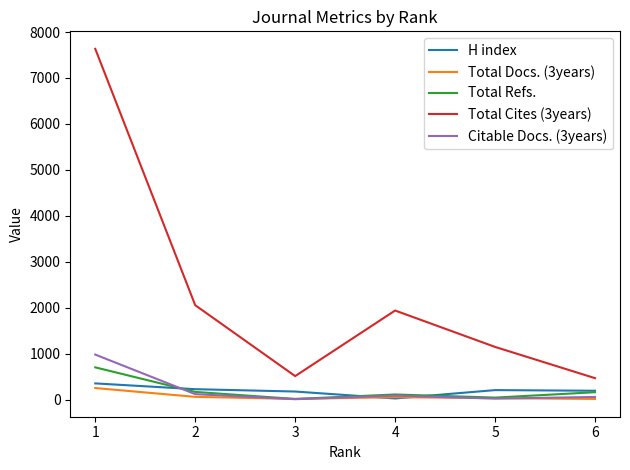

What is the total value across all series at 1?

9921